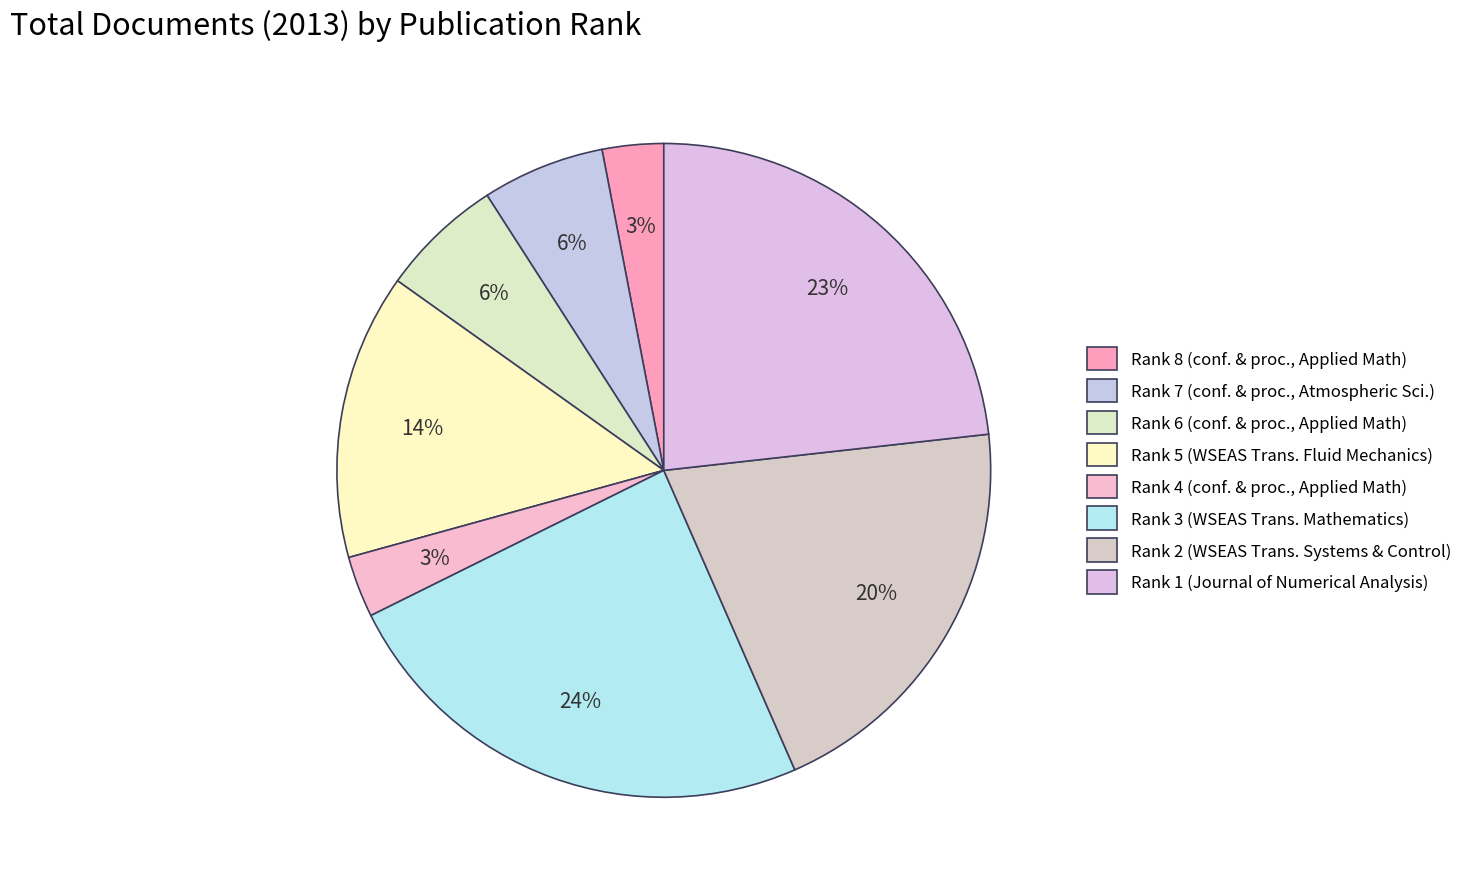

Count the number of slices in the pie.

8